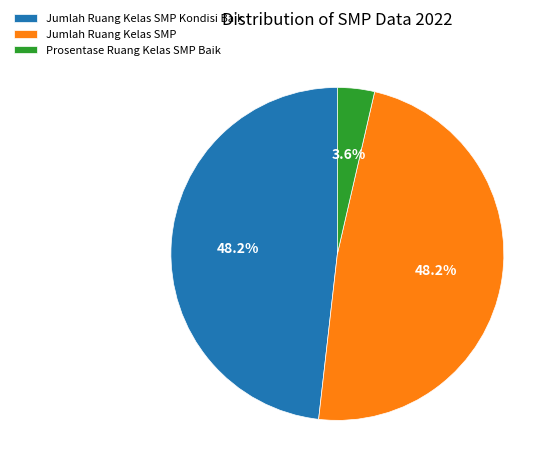

To the nearest percent, what is the difference between the largest and smallest slice percentages?

45%